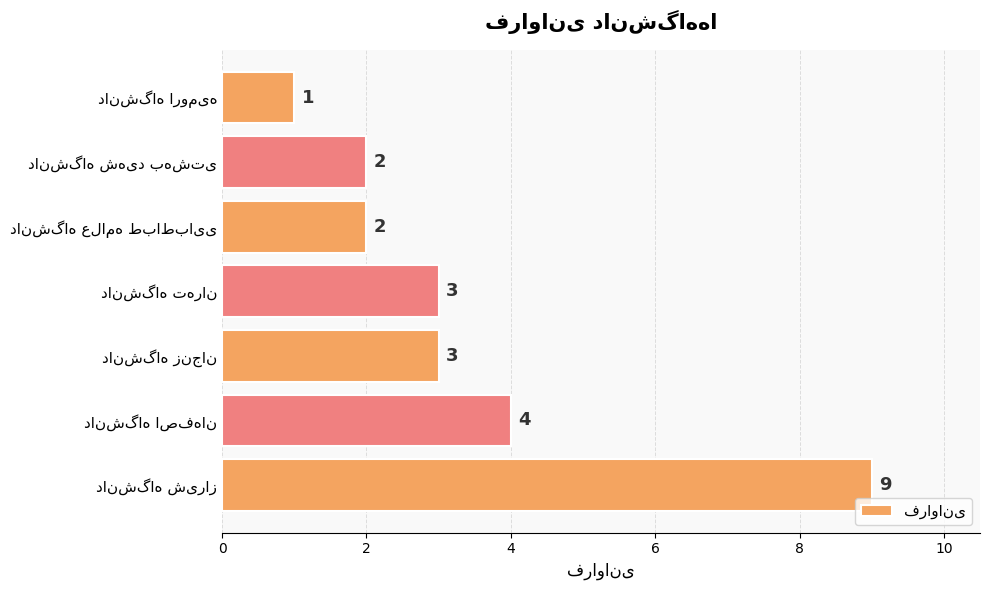

What is the difference between the maximum and minimum values?

8